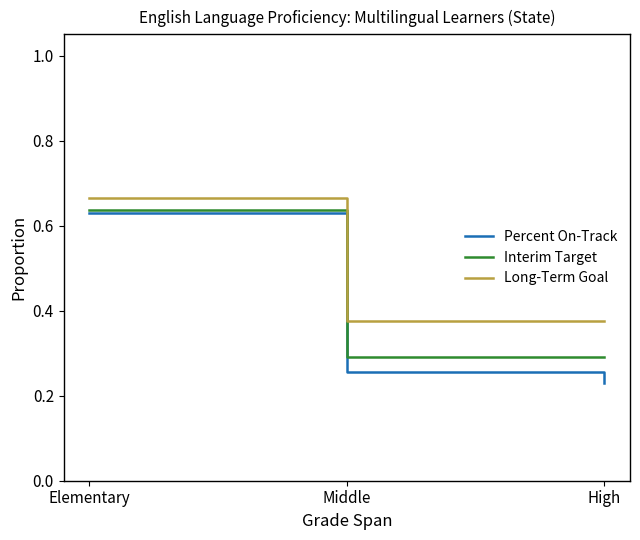

List the series in order of their overall mean, highest first.

Long-Term Goal, Interim Target, Percent On-Track